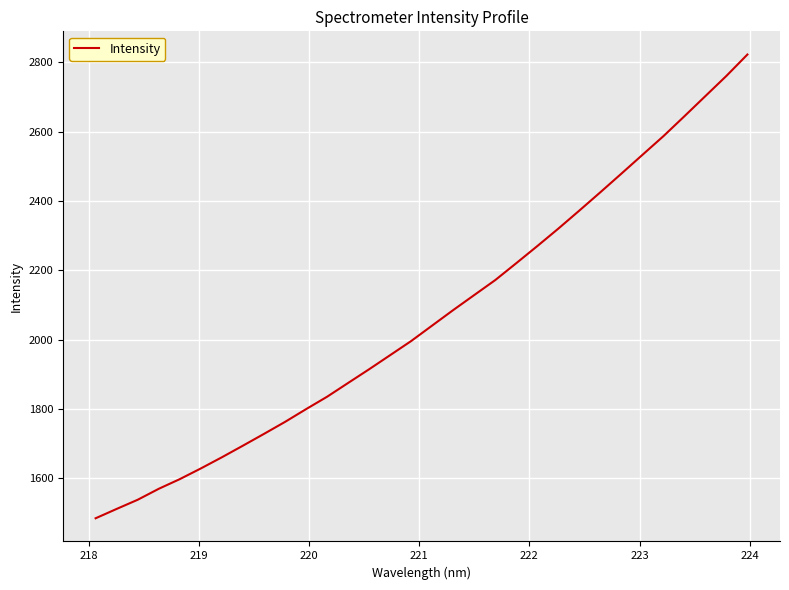

What is the difference between the maximum and minimum values?

1338.0